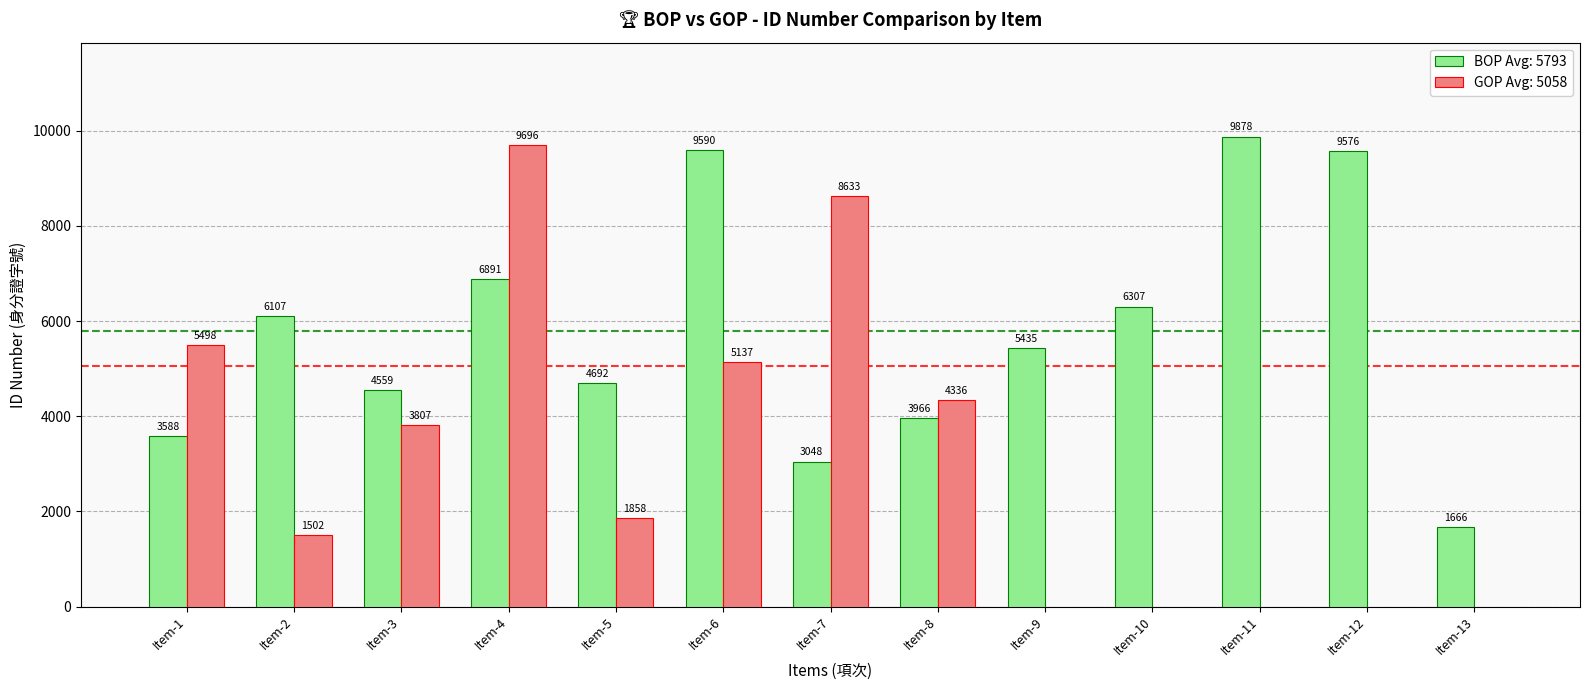

The value of GOP (Girls) at Item-5 is 1858. True or false?

True